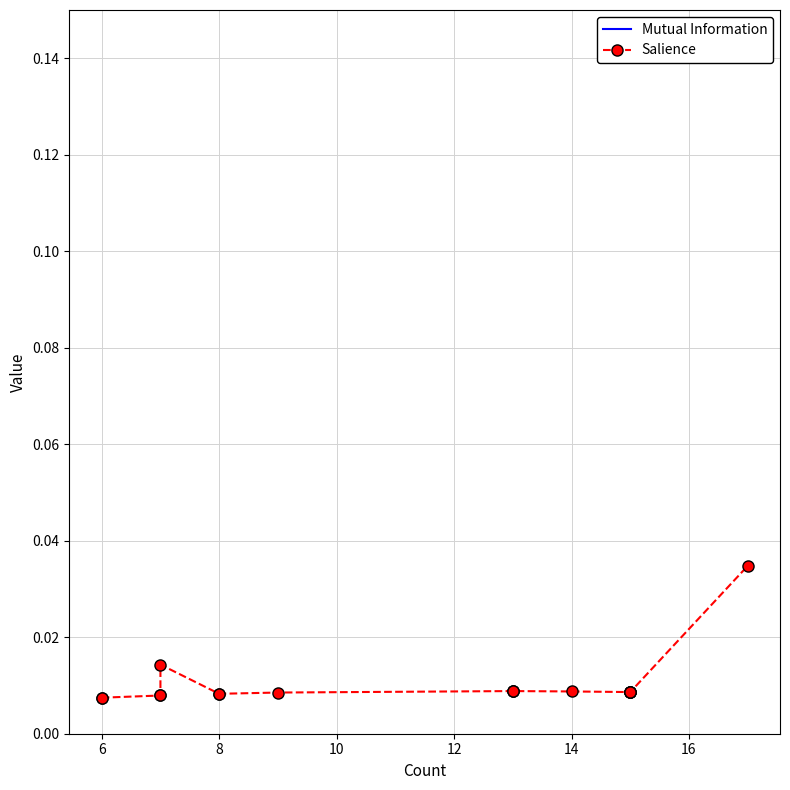

Which category has the highest value in the Salience series?

17